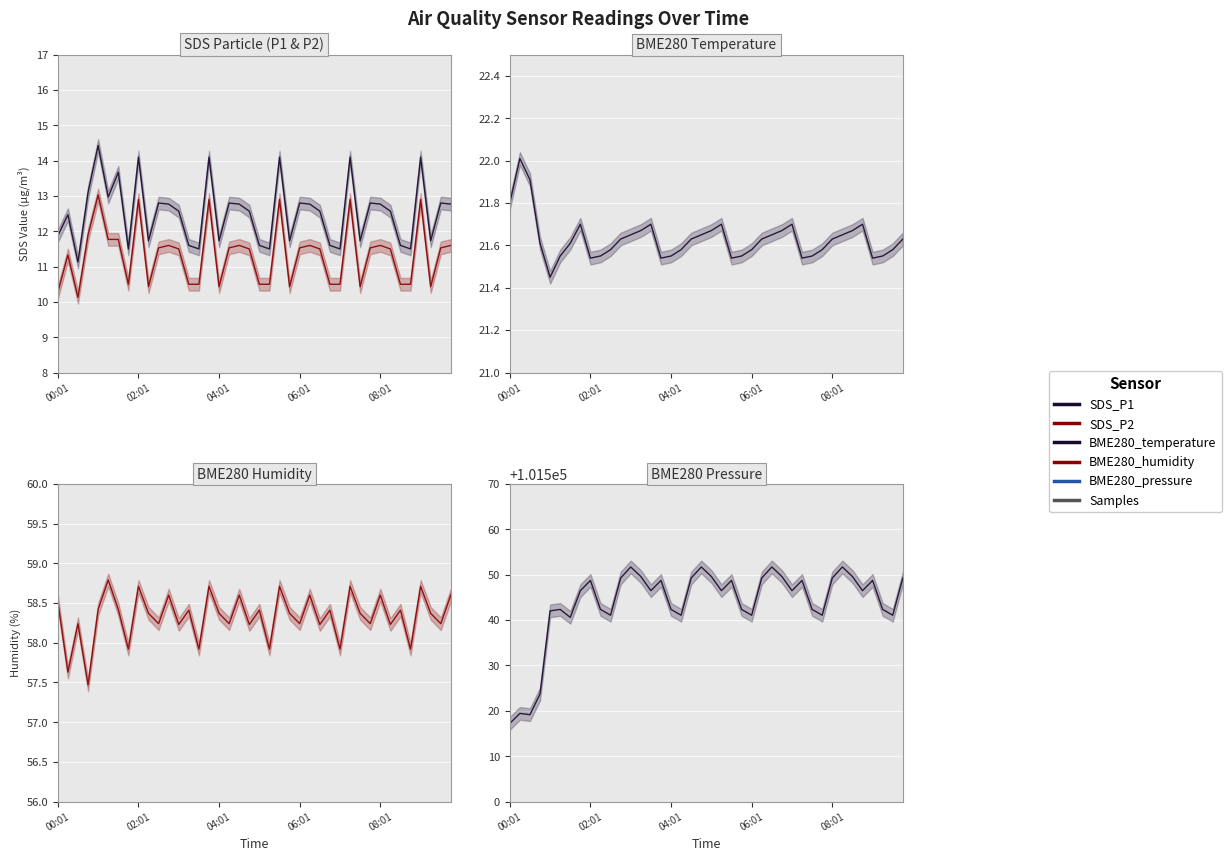

How many lines are shown in the chart?

5